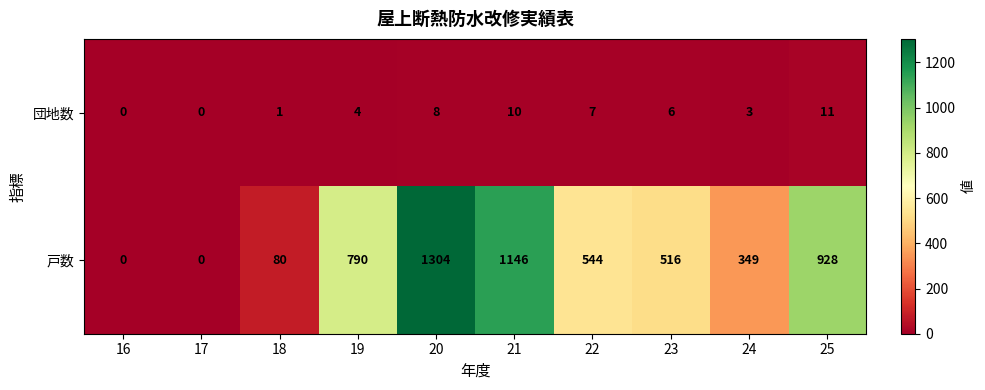

At 24, list the series in order from largest to smallest.

戸数, 団地数